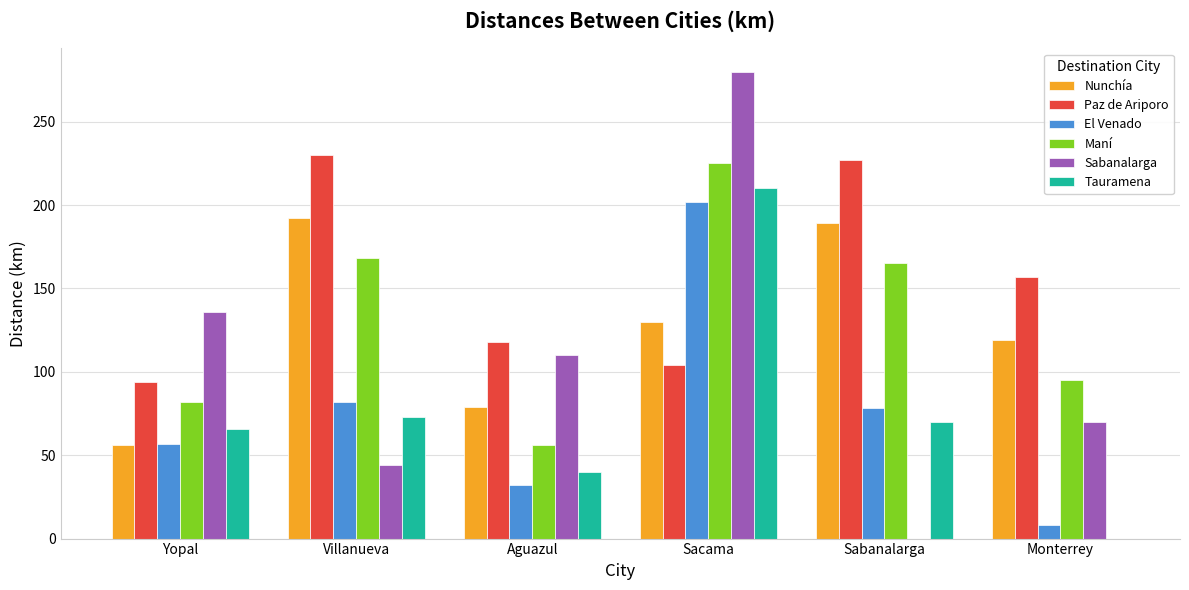

What is the greatest value displayed?

280